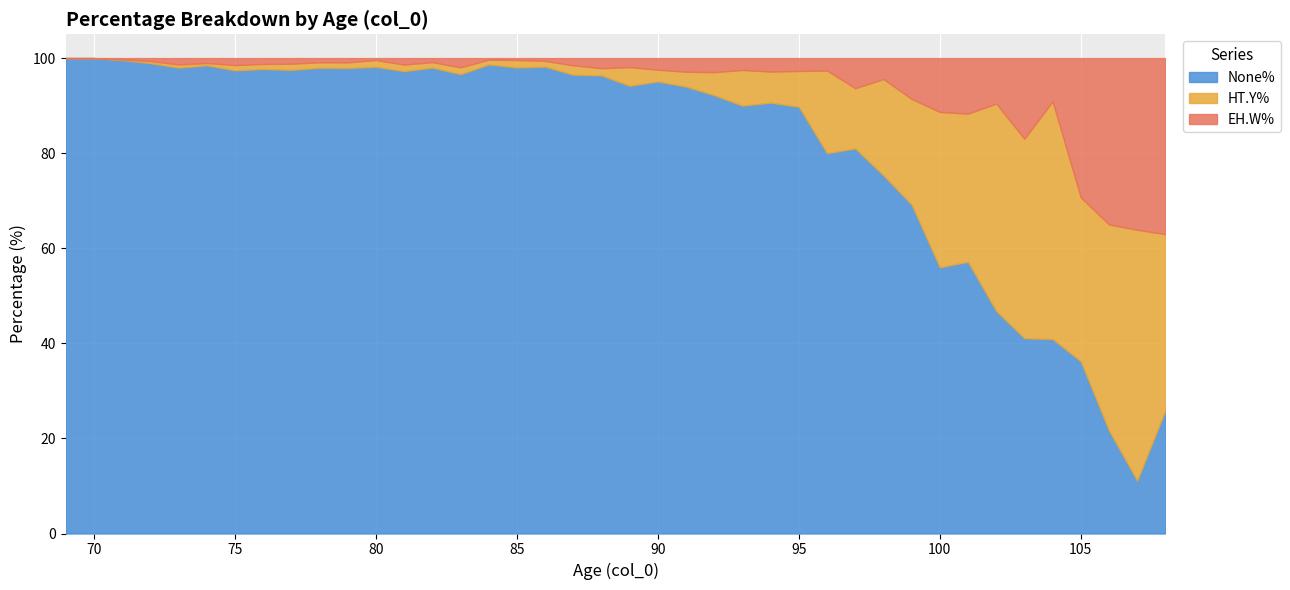

What is the greatest value displayed?

100.0